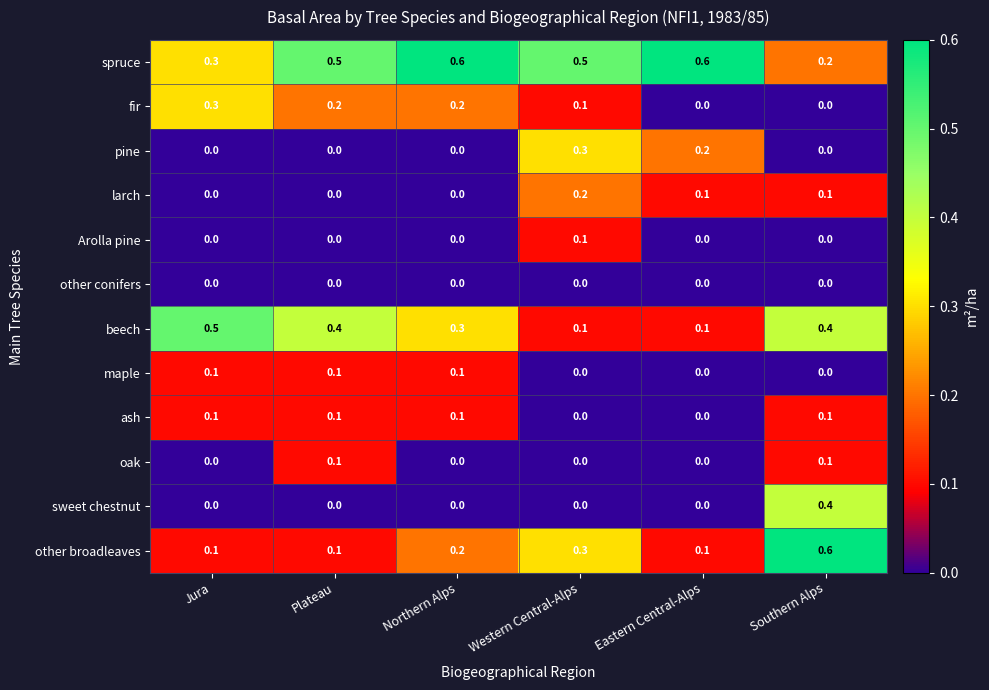

At which category is the sum across all series the highest?

Southern Alps